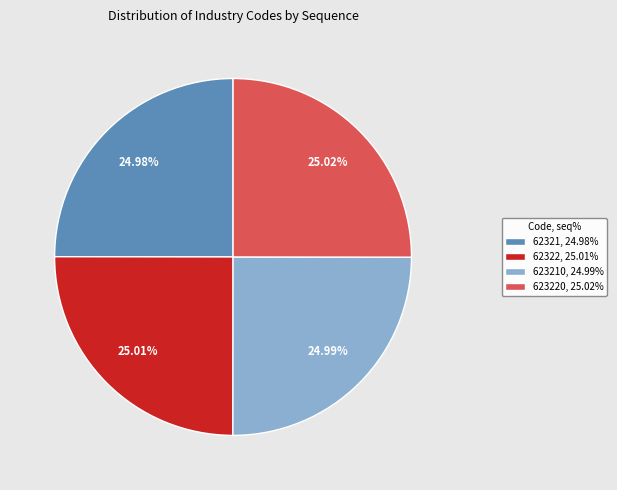

Rank the categories by value from highest to lowest.

623220, 25.02%, 62322, 25.01%, 623210, 24.99%, 62321, 24.98%